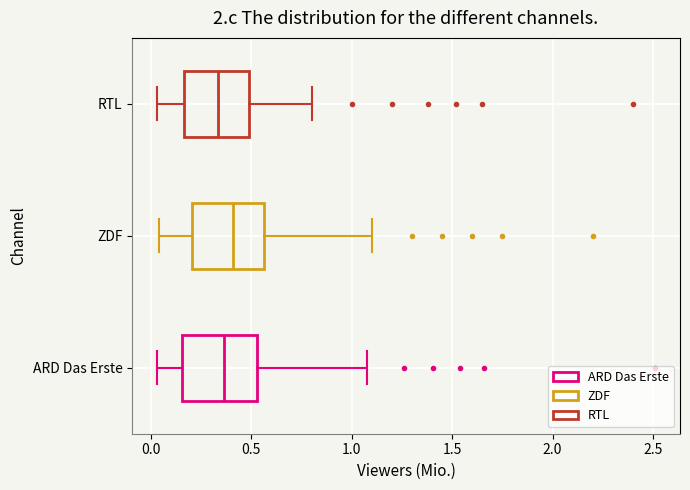

Where does the right whisker of the box for RTL end on the x-axis? The values are not printed on the chart, so give them approximately, as read against the axis.

0.80